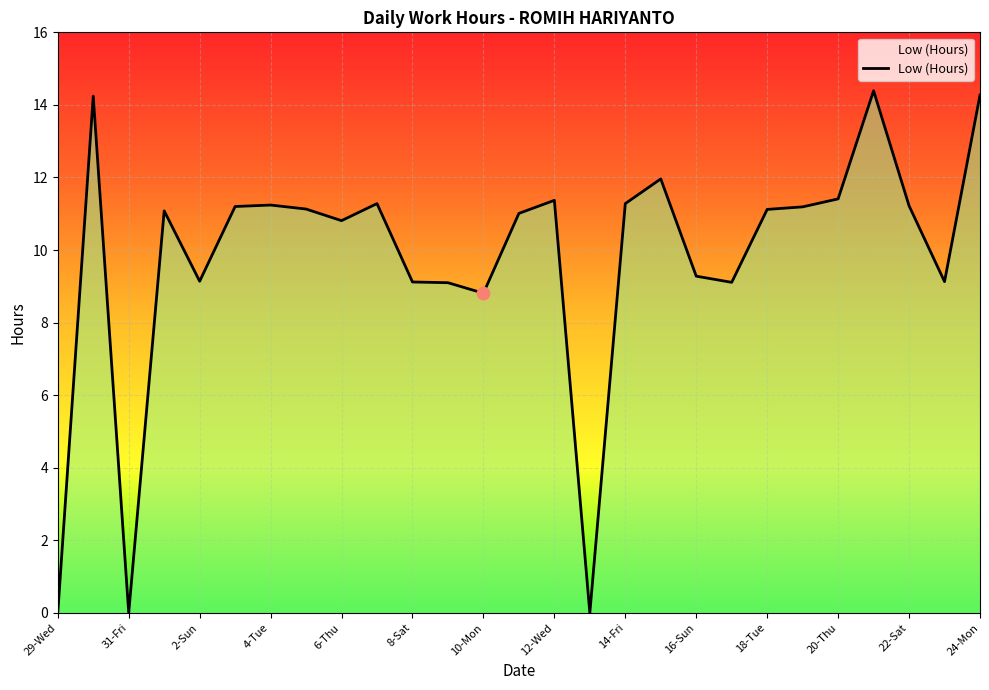

What is the greatest value displayed?

14.4